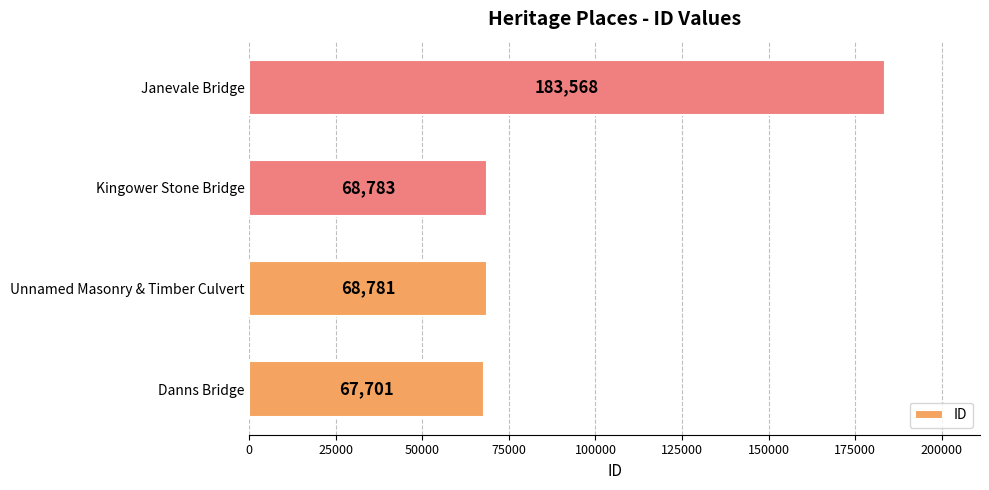

What value does the data have at Janevale Bridge?

183568